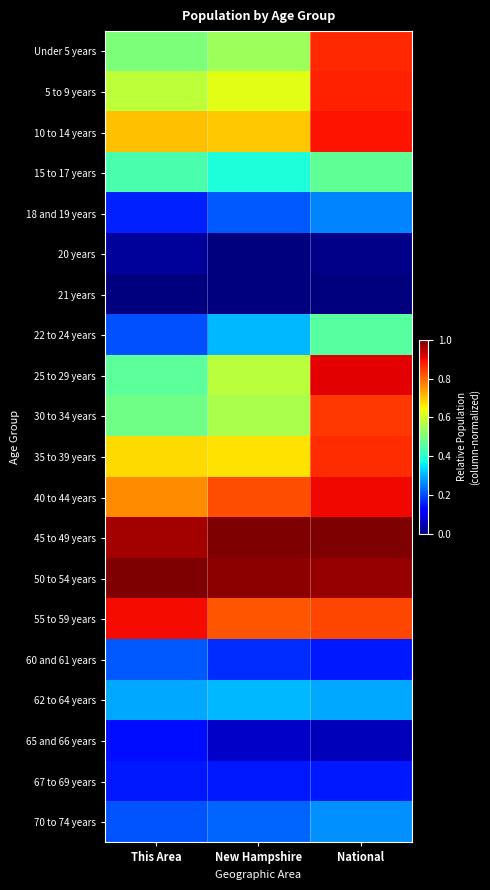

Count the number of categories in the chart.

3